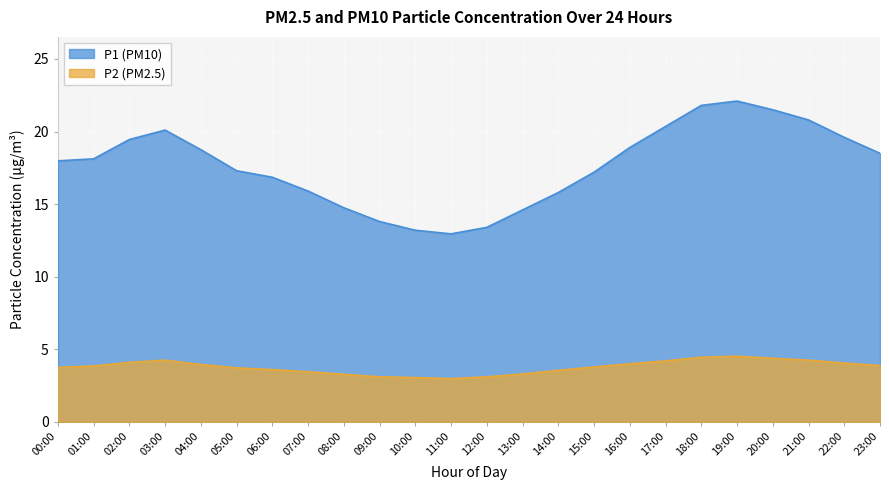

Count the number of data series in this chart.

2